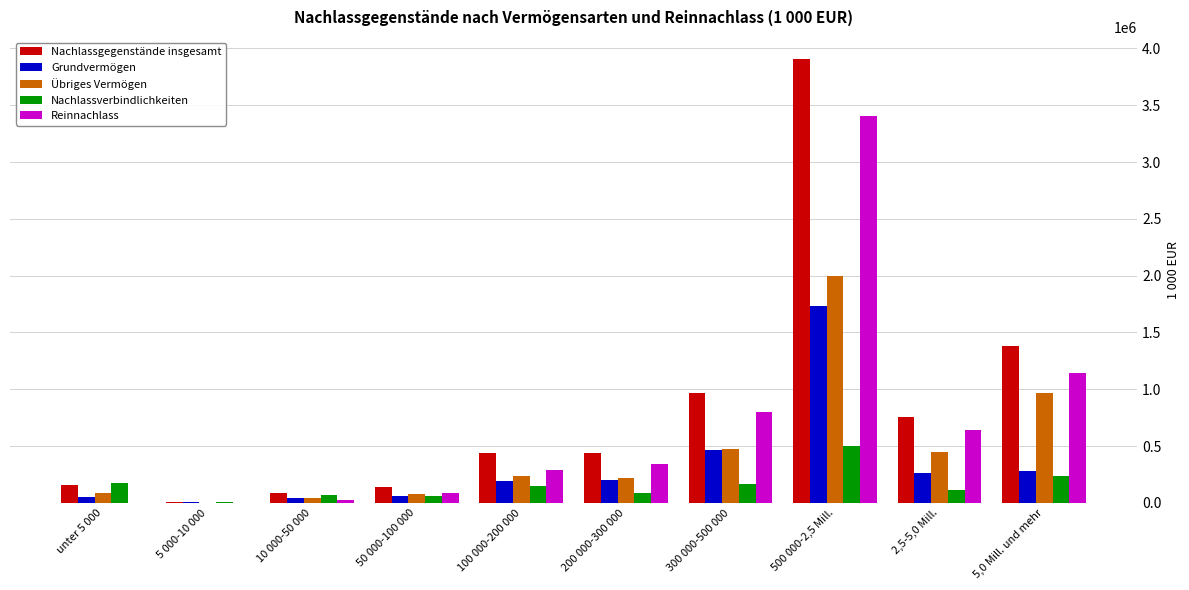

What are all the series names shown in the legend?

Nachlassgegenstände insgesamt, Grundvermögen, Übriges Vermögen, Nachlassverbindlichkeiten, Reinnachlass